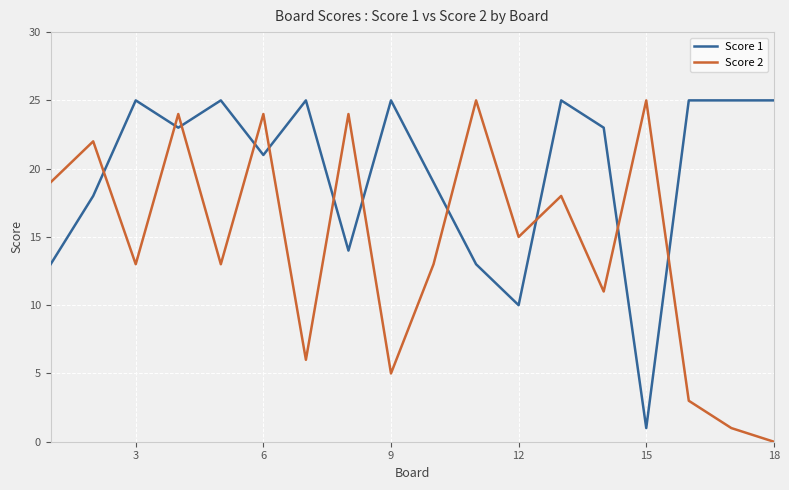

Rank the series by their average value, from highest to lowest.

Score 1, Score 2